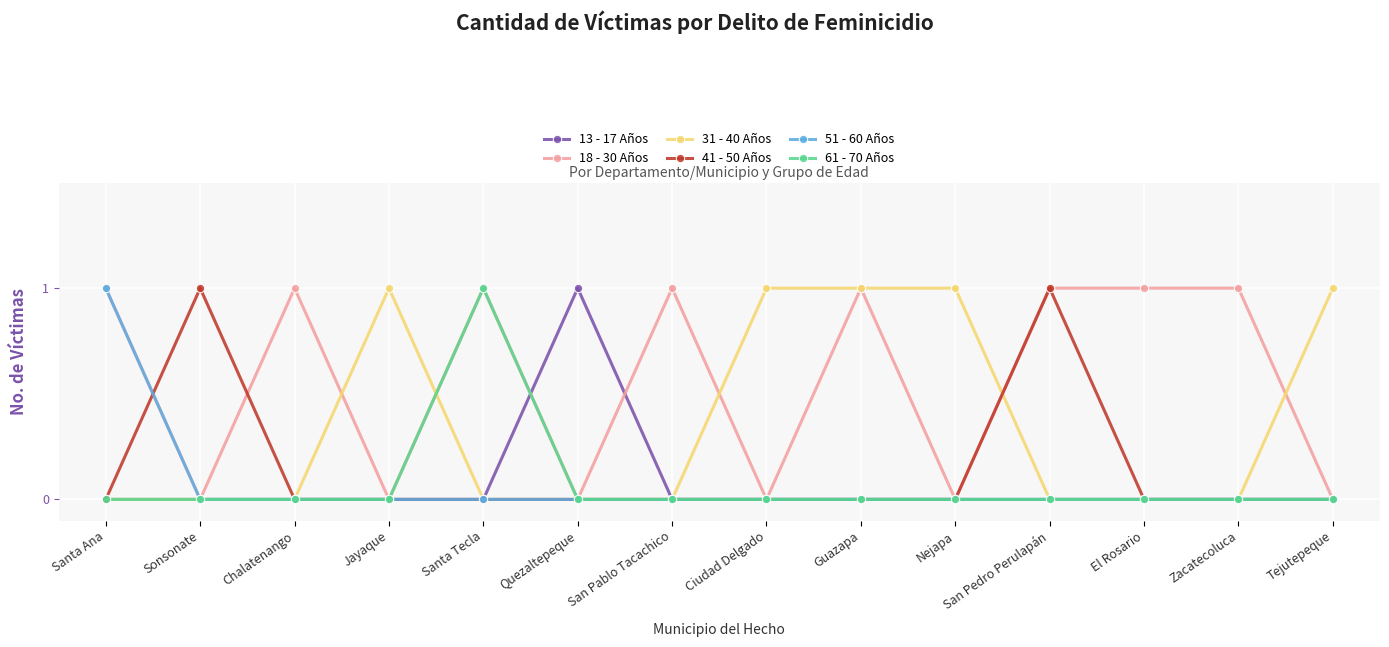

Does the chart have visible grid lines?

Yes